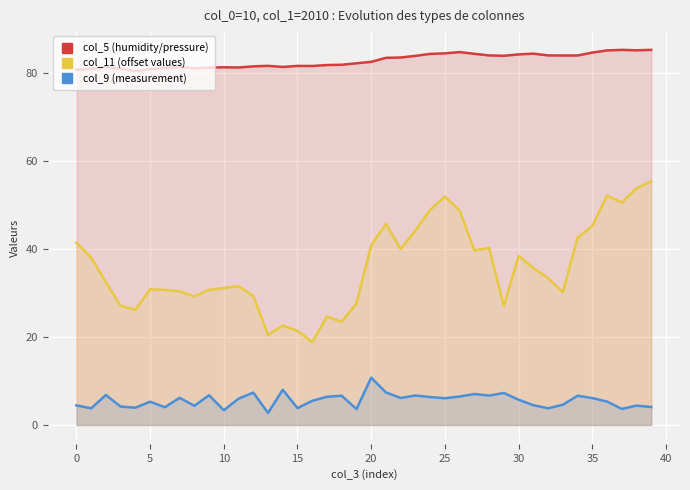

Reading right to left, transcribe all the data shown in this chart.

col_5 (humidity/pressure): 85.3	85.2	85.3	85.1	84.6	84.0	84.0	84.0	84.4	84.2	83.9	84.0	84.4	84.8	84.5	84.3	83.9	83.5	83.4	82.5	82.2	81.9	81.8	81.6	81.6	81.4	81.6	81.5	81.3	81.3	81.2	81.1	81.3	81.2	80.9	80.5	81.0	81.3	80.9	80.8
col_11 (offset values): 55.4	53.8	50.6	52.2	45.3	42.6	30.2	33.4	35.7	38.5	27.1	40.2	39.7	48.8	51.9	48.9	44.2	40.0	45.7	40.9	27.7	23.5	24.7	18.9	21.4	22.6	20.5	29.3	31.5	31.1	30.8	29.2	30.4	30.7	30.8	26.2	27.1	32.5	38.1	41.4
col_9 (measurement): 4.1	4.4	3.7	5.3	6.1	6.7	4.6	3.8	4.5	5.7	7.3	6.7	7.0	6.5	6.1	6.4	6.7	6.2	7.4	10.8	3.6	6.7	6.4	5.5	3.8	8.0	2.7	7.4	6.0	3.4	6.8	4.4	6.2	4.0	5.3	4.0	4.2	6.8	3.8	4.5